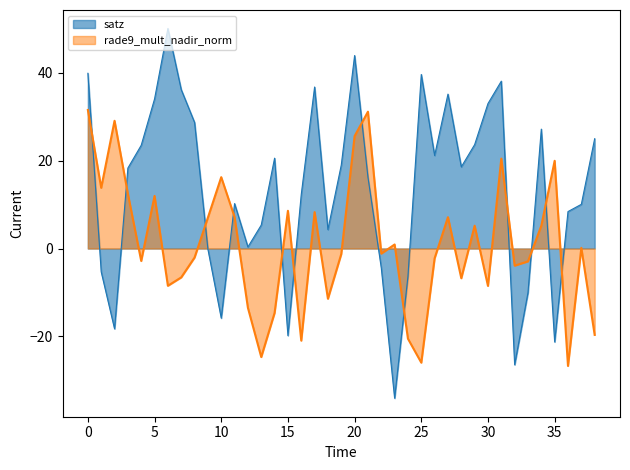

What is the spread (max minus min) of values at 0?

8.3